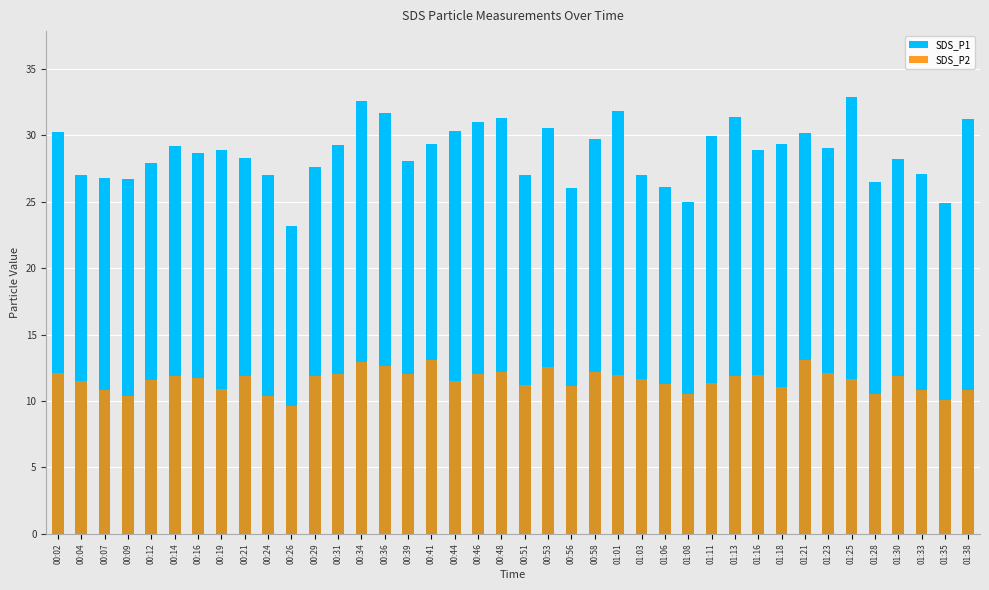

What is the label of the 4th bar from the left?

00:09